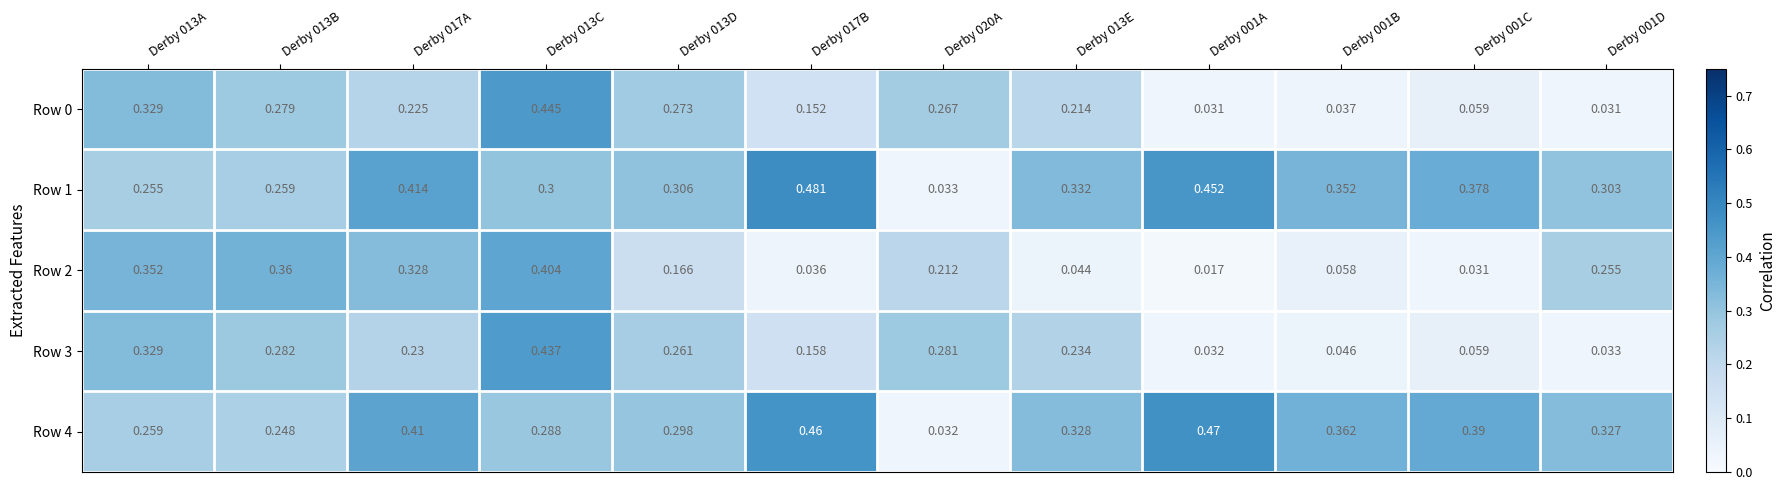

Which series has the largest total across all categories?

Row 4